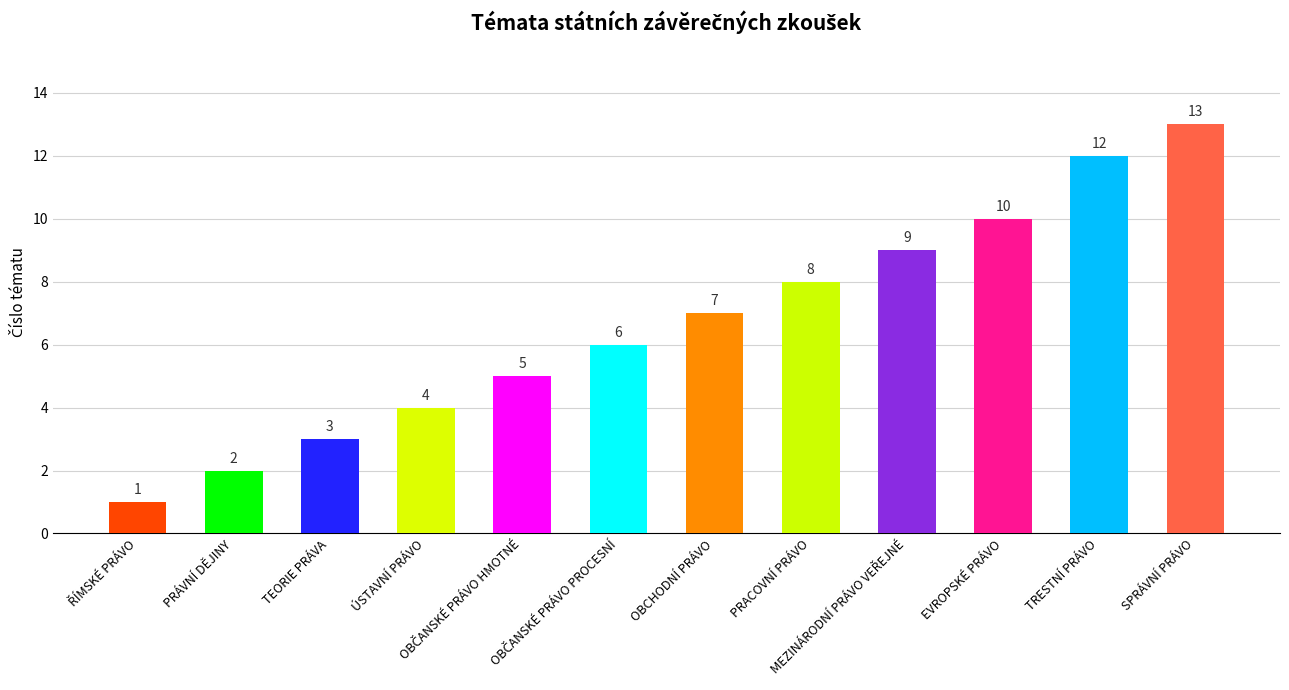

What is the sum of the values at ÚSTAVNÍ PRÁVO and OBCHODNÍ PRÁVO?

11